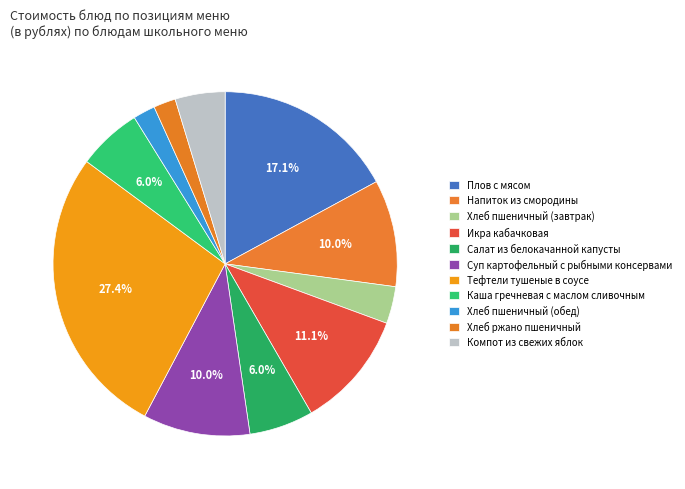

How many slices are in this pie chart?

11